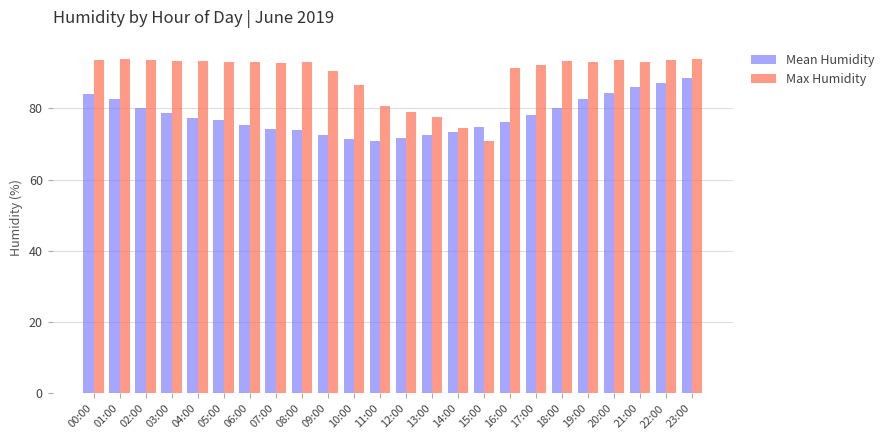

Is it true that Mean Humidity equals 72.6 at 09:00?

True